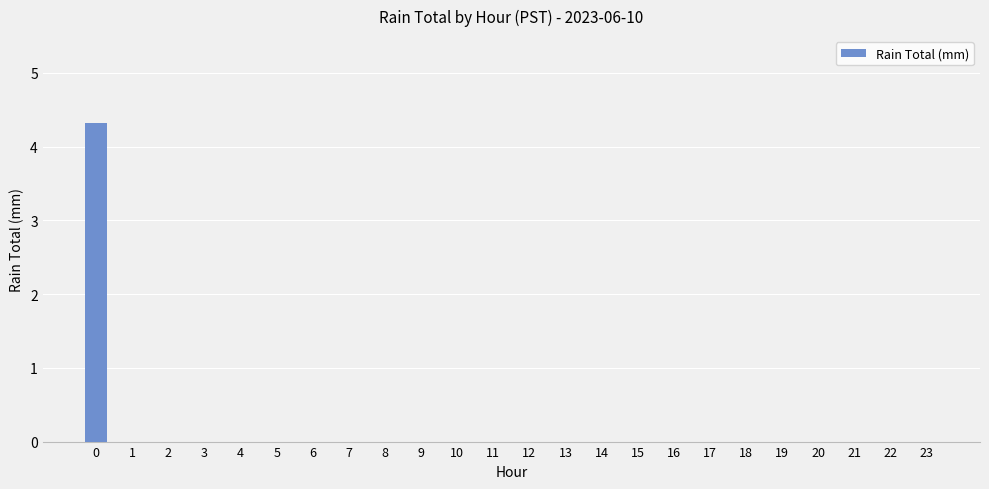

Reading left to right, list all the values displayed in this chart.

0=4.3	1=0.0	2=0.0	3=0.0	4=0.0	5=0.0	6=0.0	7=0.0	8=0.0	9=0.0	10=0.0	11=0.0	12=0.0	13=0.0	14=0.0	15=0.0	16=0.0	17=0.0	18=0.0	19=0.0	20=0.0	21=0.0	22=0.0	23=0.0